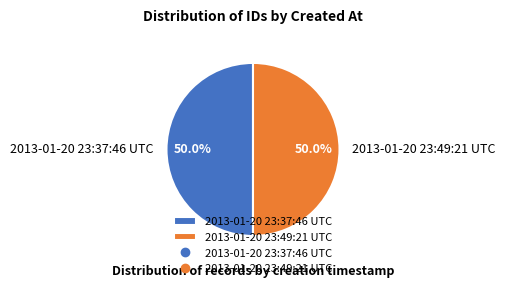

True or false: 2013-01-20 23:49:21 UTC accounts for 41% of the total.

False